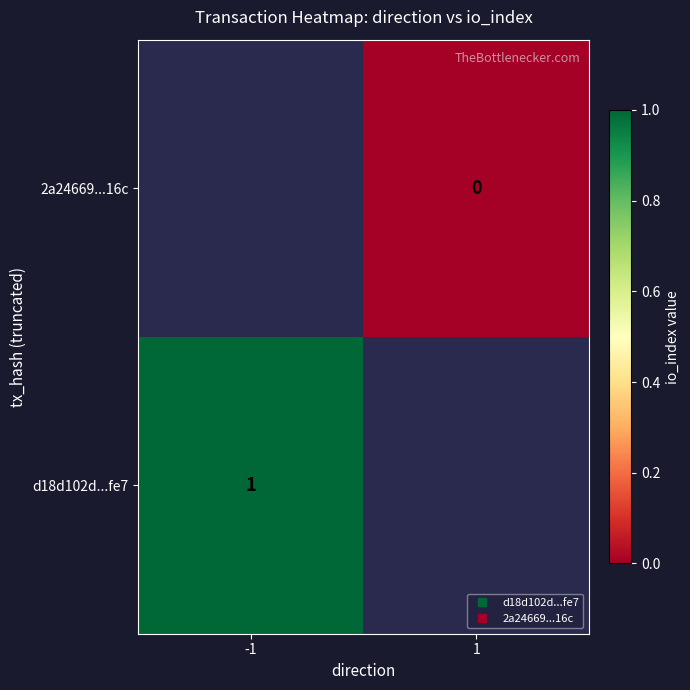

Rank the series at 1 from highest to lowest value.

d18d102d...fe7, 2a24669...16c